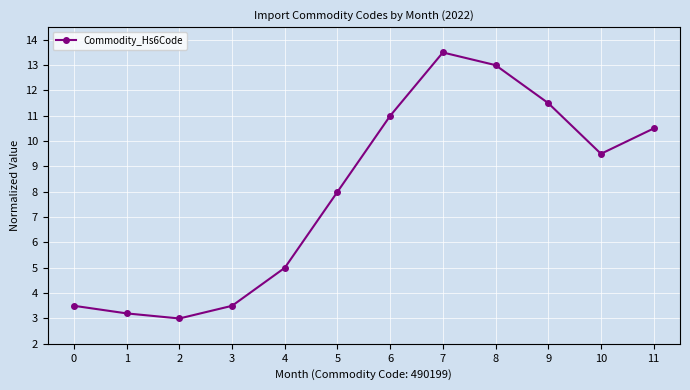

What is the value of the 12th point from the left?

10.5